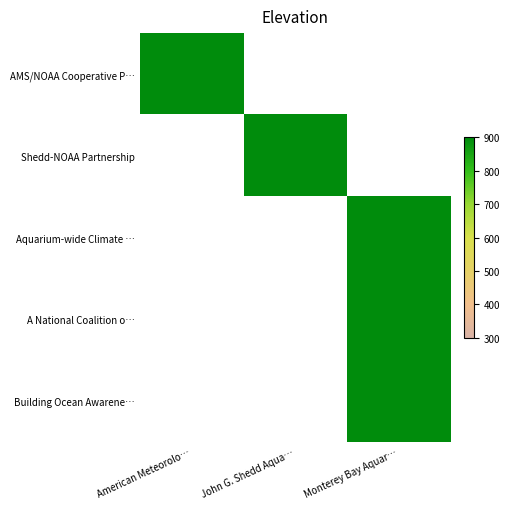

List the series in order of their overall mean, lowest first.

AMS/NOAA Cooperative P…, Shedd-NOAA Partnership, Aquarium-wide Climate …, A National Coalition o…, Building Ocean Awarene…